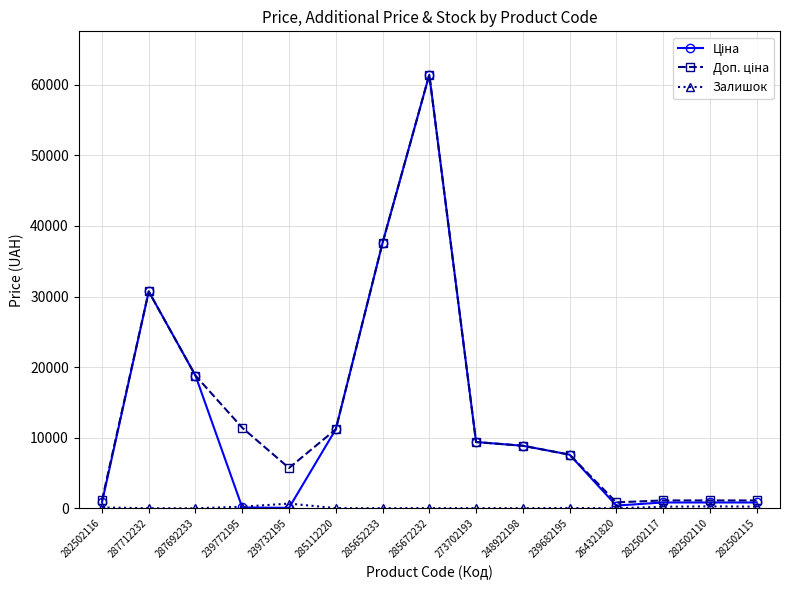

At how many categories does at least one series exceed 23581?

3